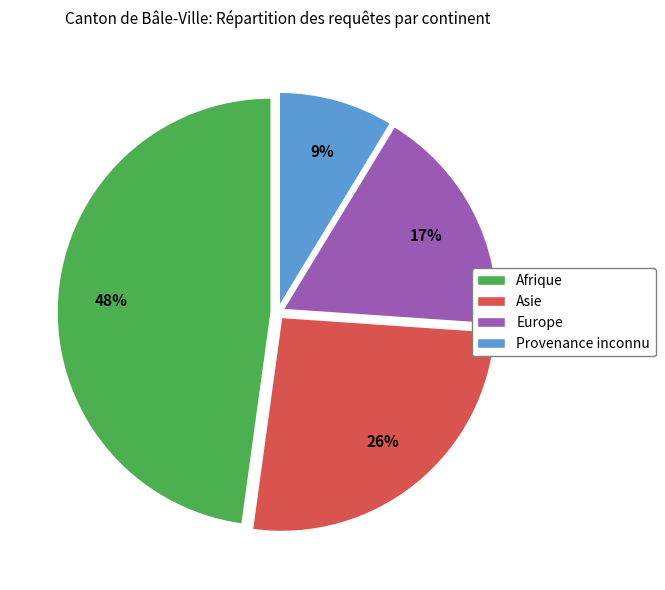

Combined, do Afrique and Europe account for over 50%?

Yes